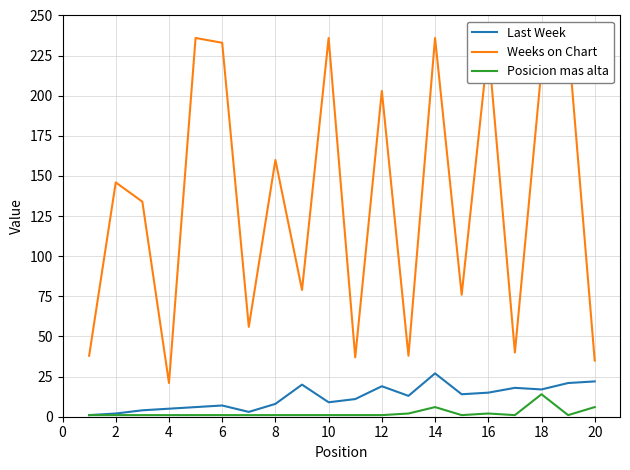

True or false: Weeks on Chart and Posicion mas alta cross at least once.

False